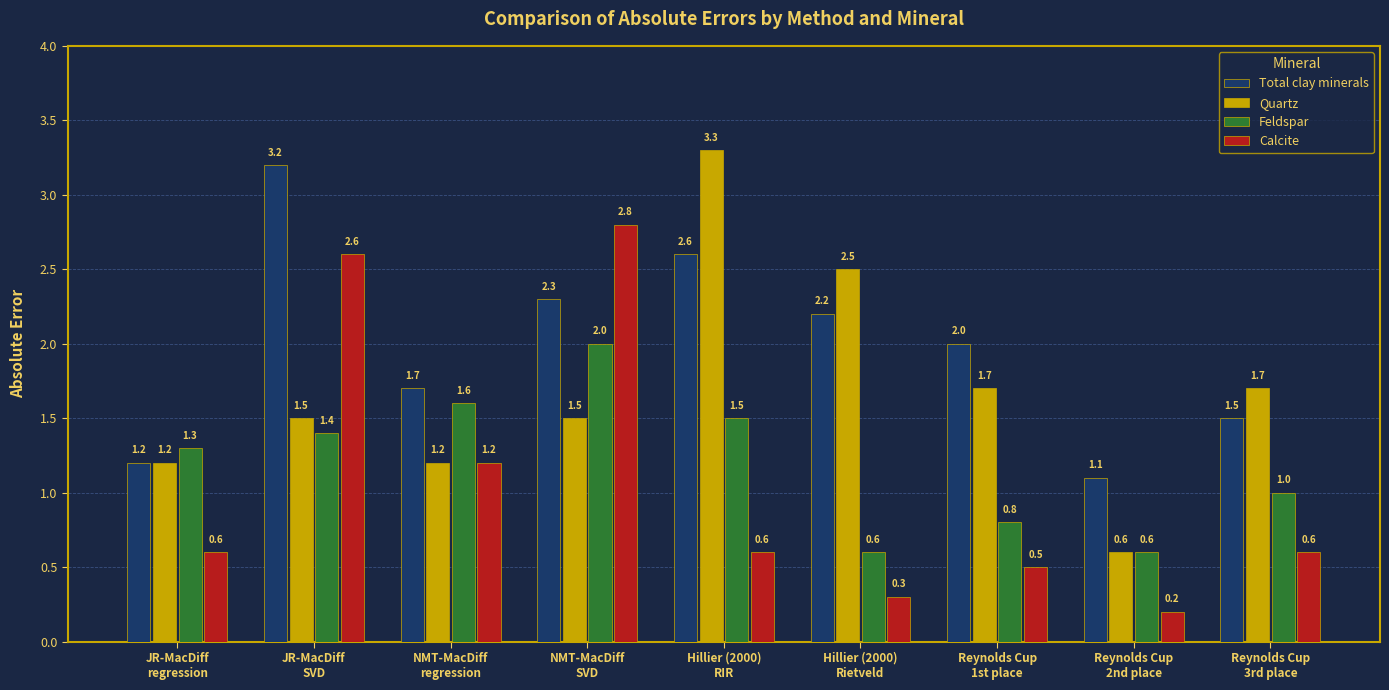

How many bars are there in total?

36